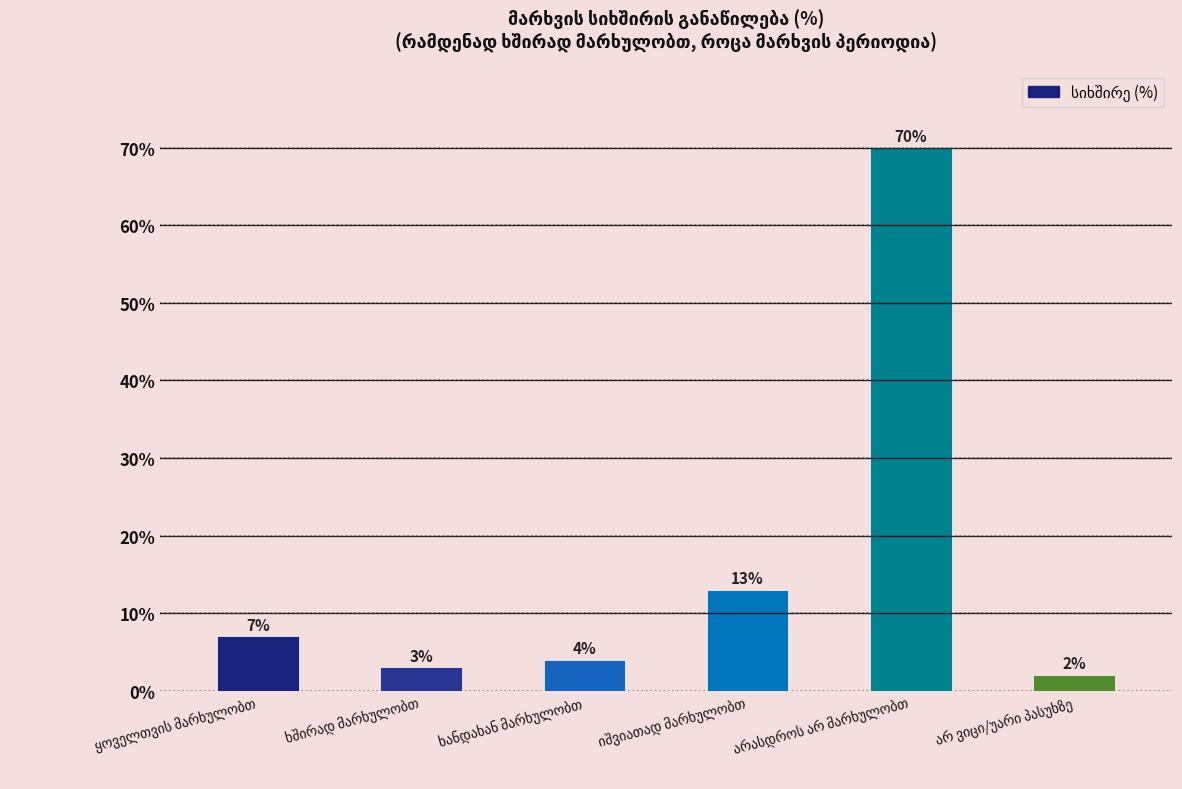

What is the value of the 3rd bar from the left?

4